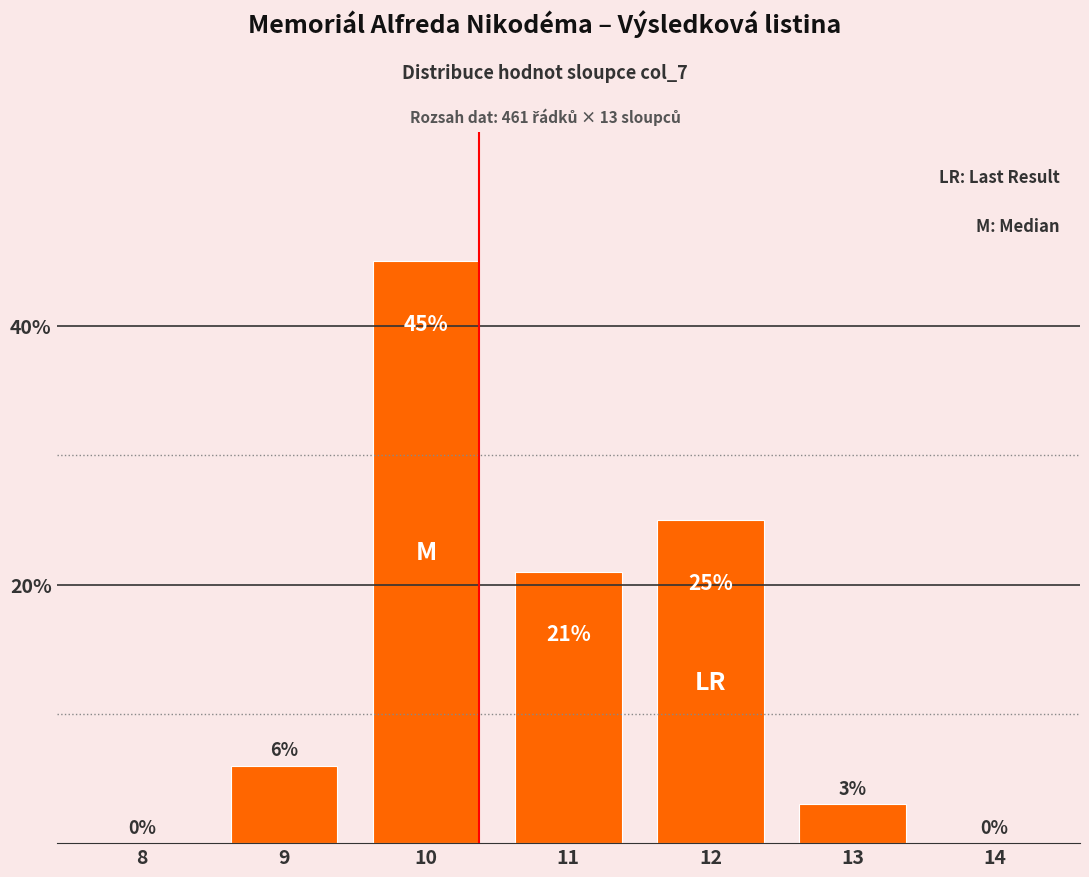

Reading left to right, list all the values displayed in this chart.

8=0	9=6	10=45	11=21	12=25	13=3	14=0